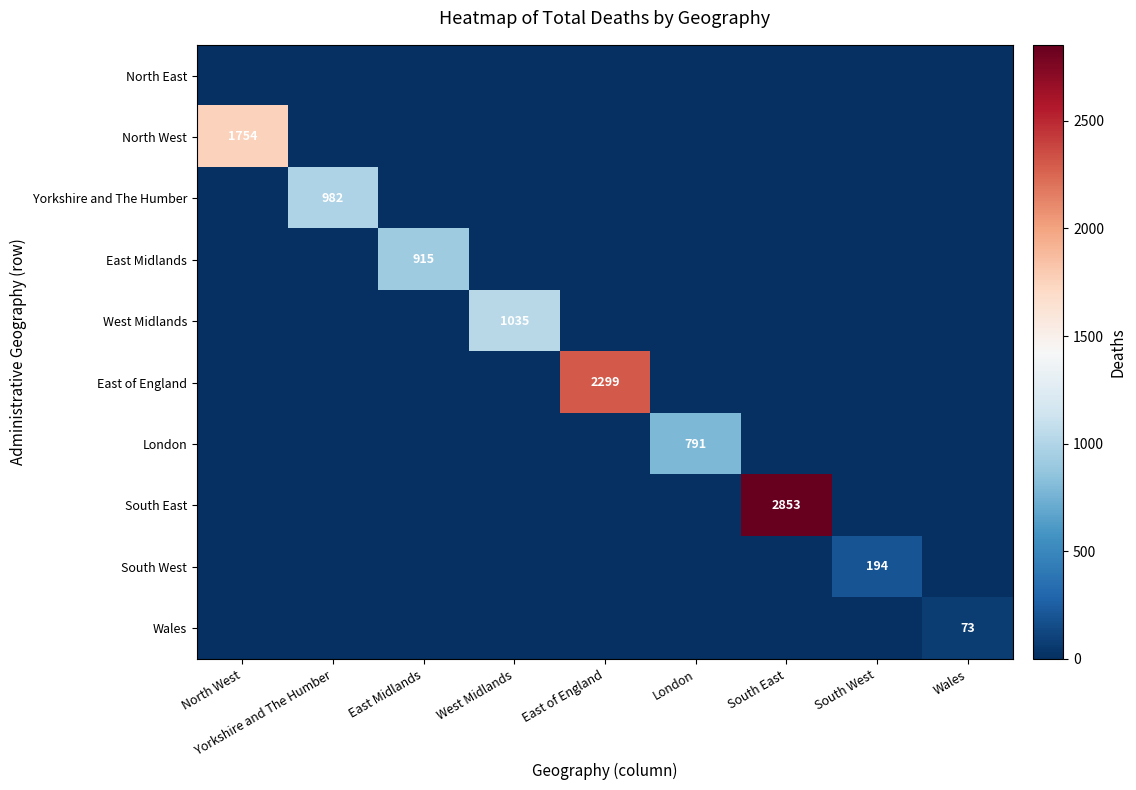

List the labels in order of East of England value, smallest first.

North West, Yorkshire and The Humber, East Midlands, West Midlands, London, South East, South West, Wales, East of England